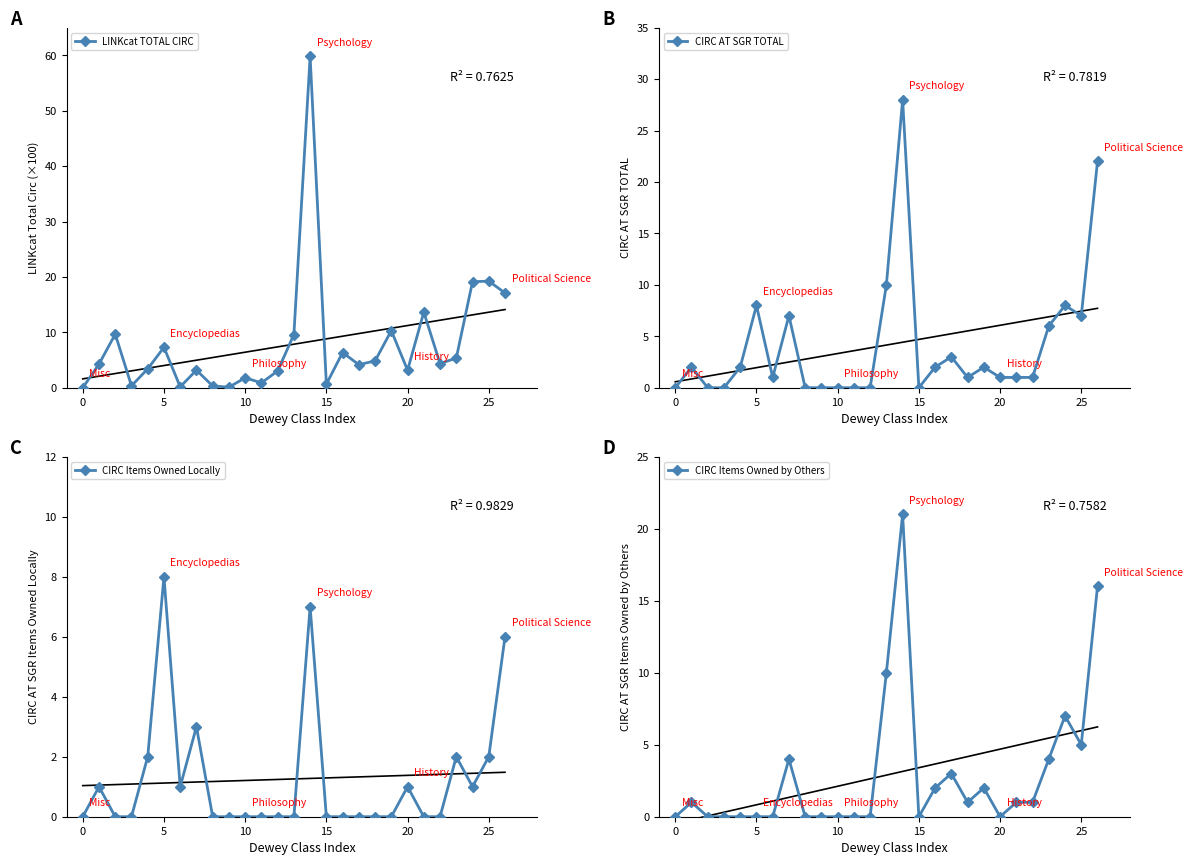

How many categories are shown in the chart?

27